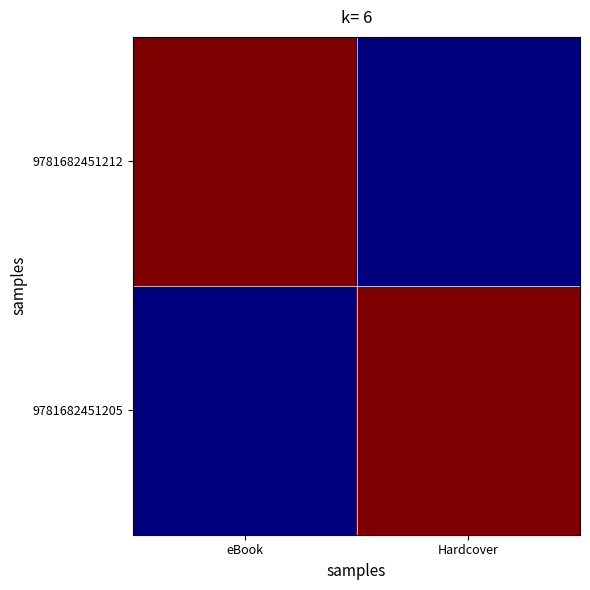

At eBook, list the series in order from largest to smallest.

9781682451212, 9781682451205